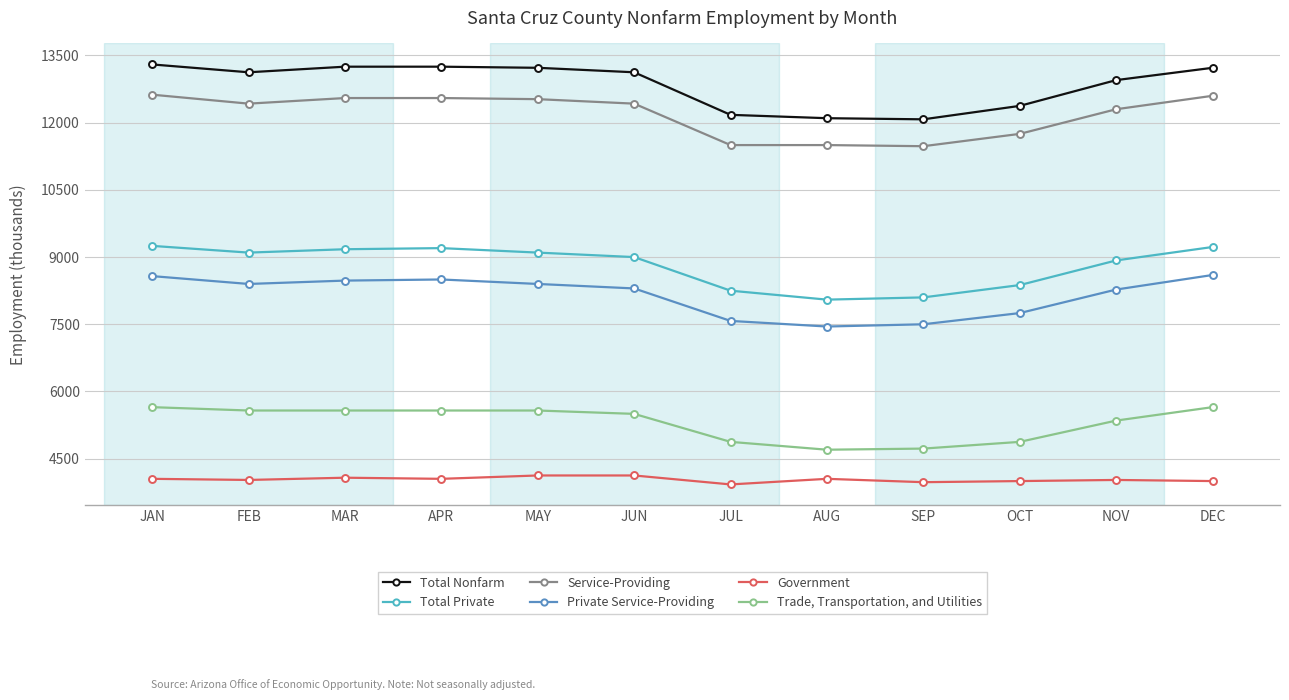

Count the number of data series in this chart.

6